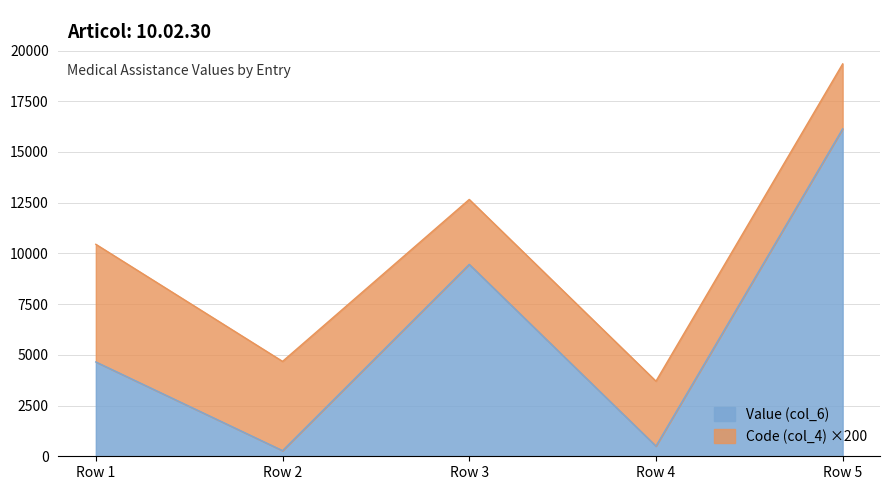

Where does the data first go above 4650?

Row 1